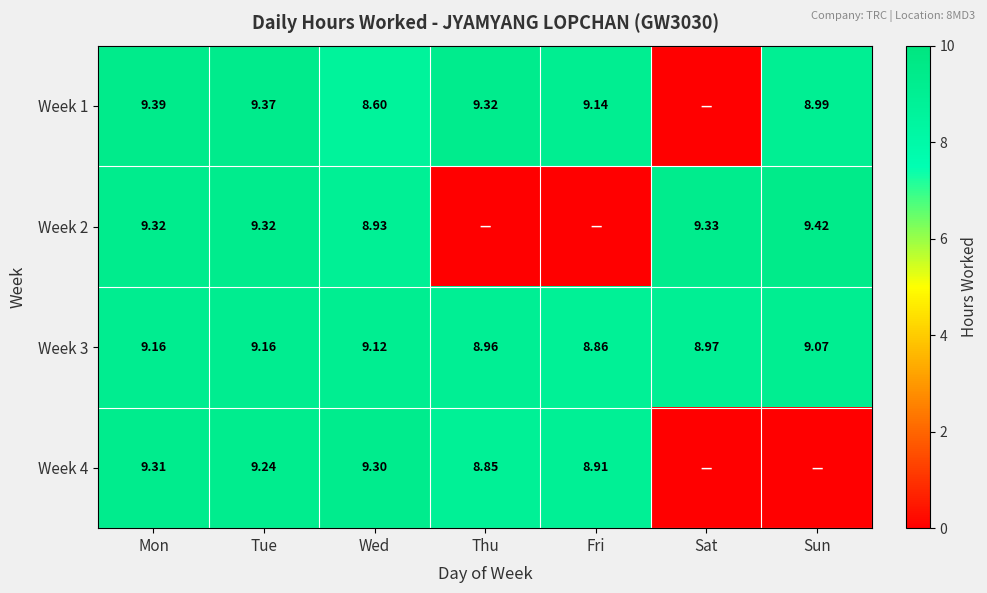

The value of Week 4 at Wed is 13.4. True or false?

False